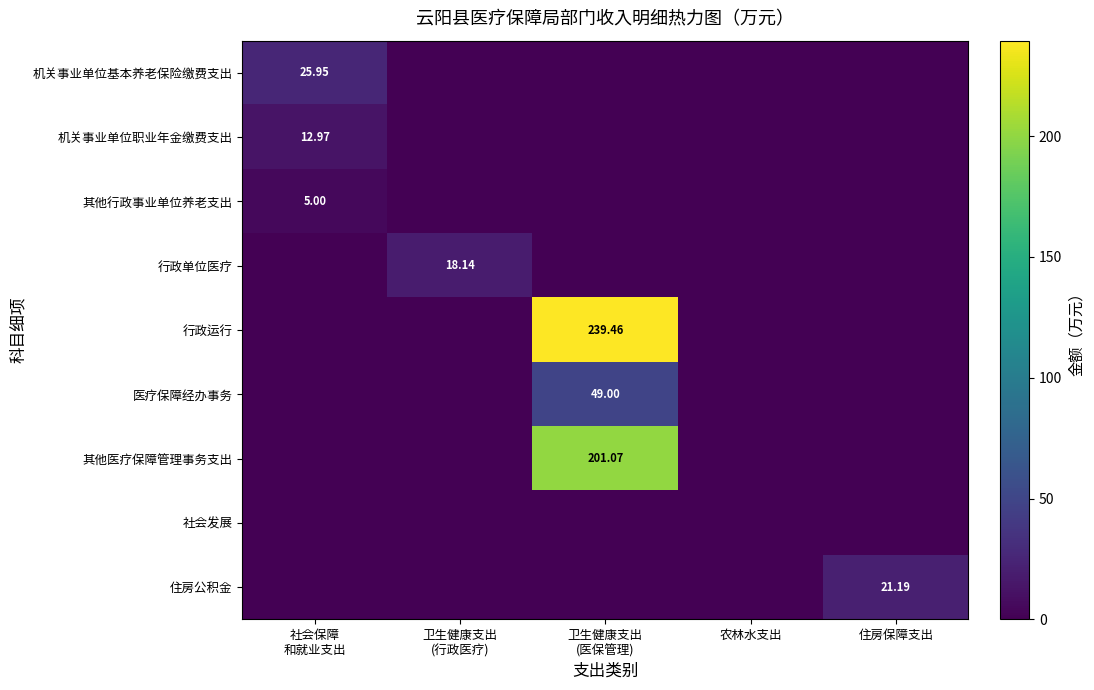

Between 农林水支出 and 社会保障
和就业支出, which is larger?

社会保障
和就业支出